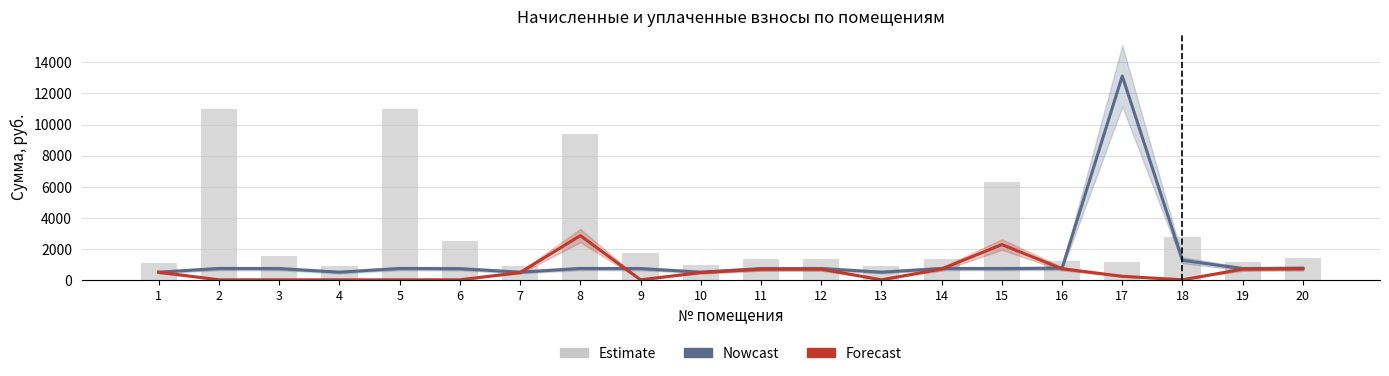

Is the value of nachisleno at 9 greater than the value of zadolzhennost at 3?

No